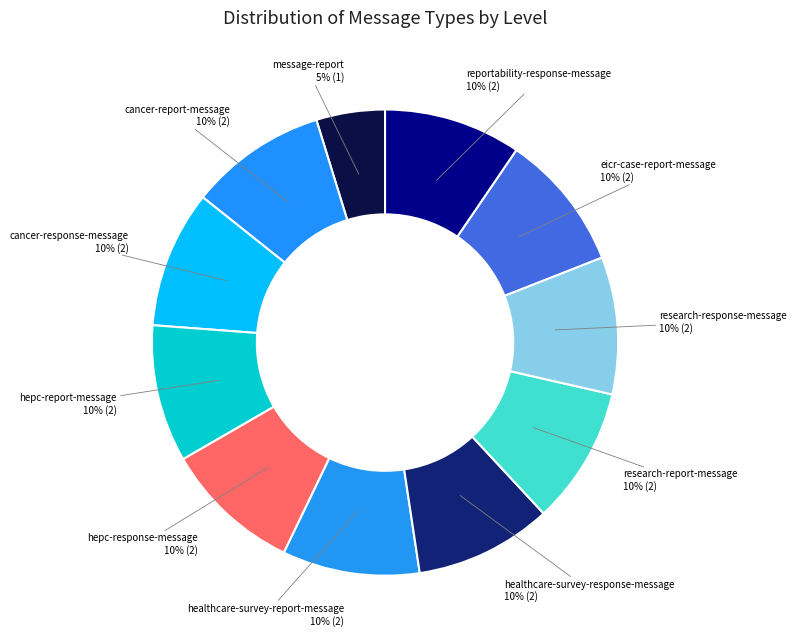

Which slice is the smallest?

message-report